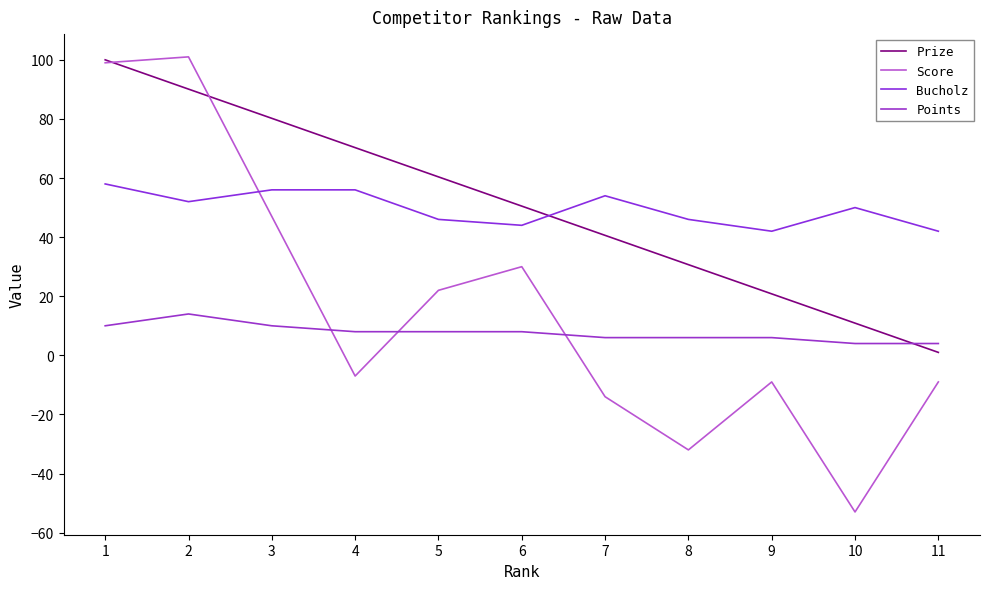

What is the maximum value for Points?

14.0